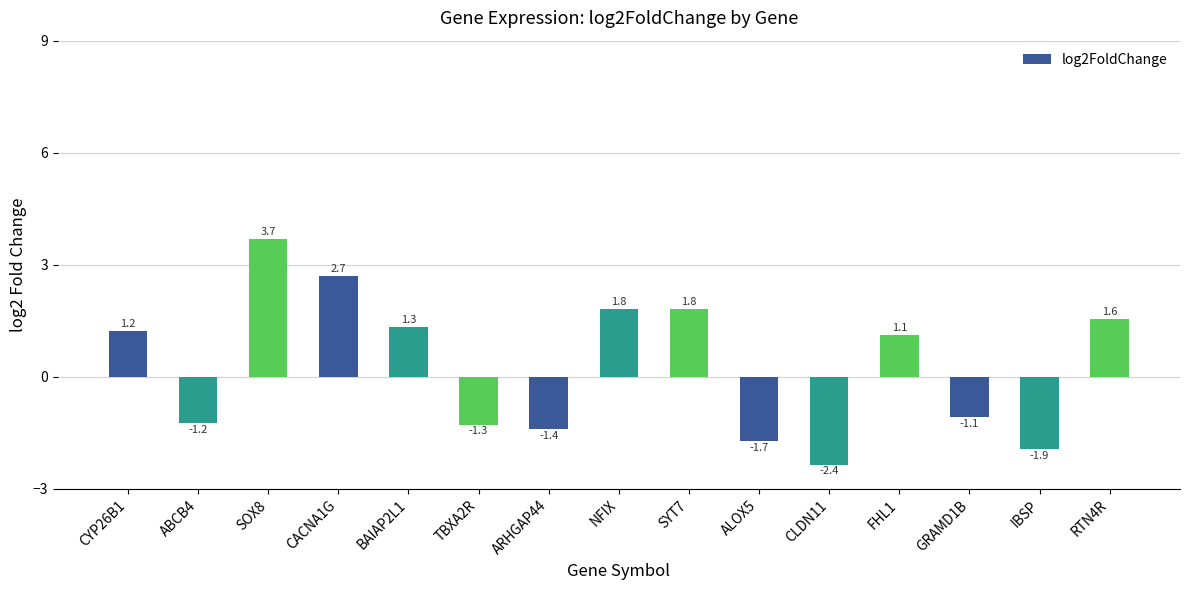

What is the value of the 4th bar from the left?

2.7